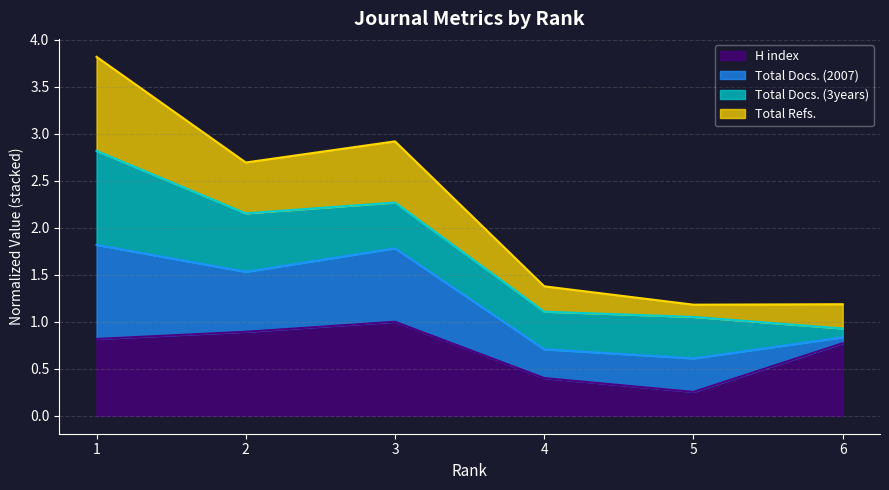

The H index series shows 1.5 at 2. True or false?

False